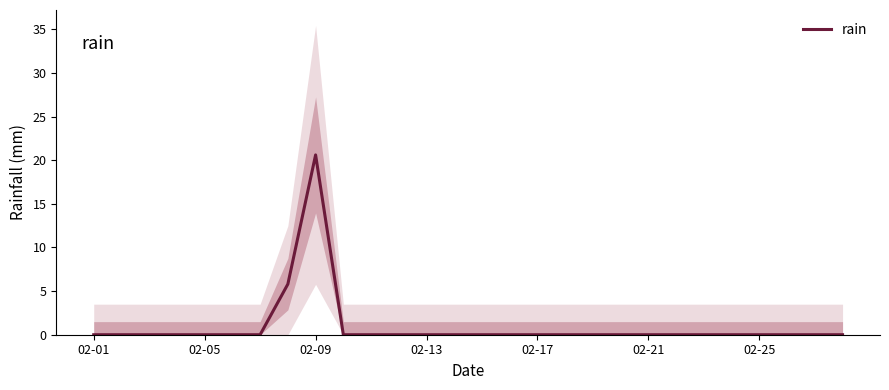

What is the maximum value for rain?

20.6